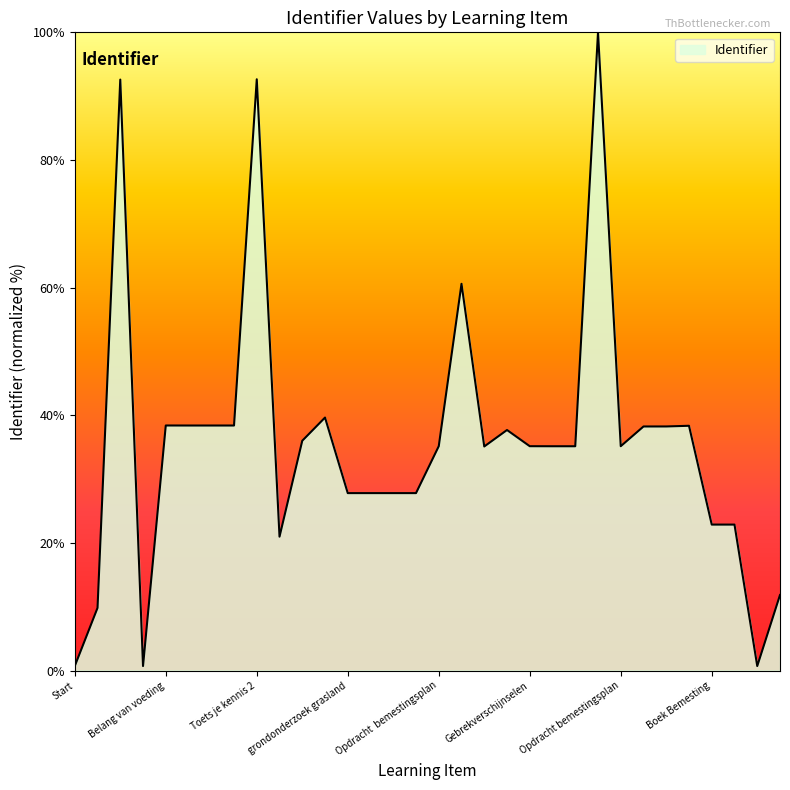

What is the difference between the maximum and minimum values?

99.3